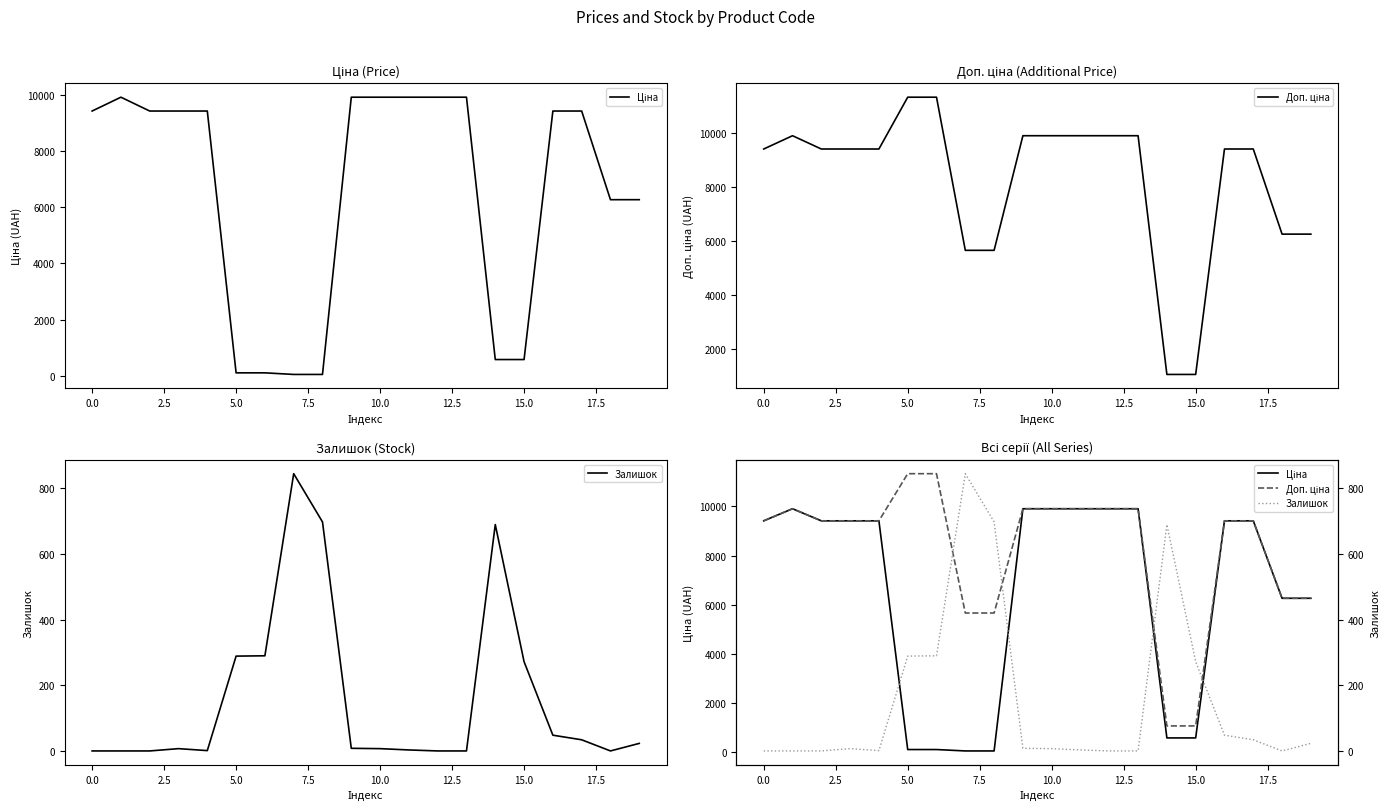

What is the value of the Доп. ціна point at the 1st from the left?

9416.9